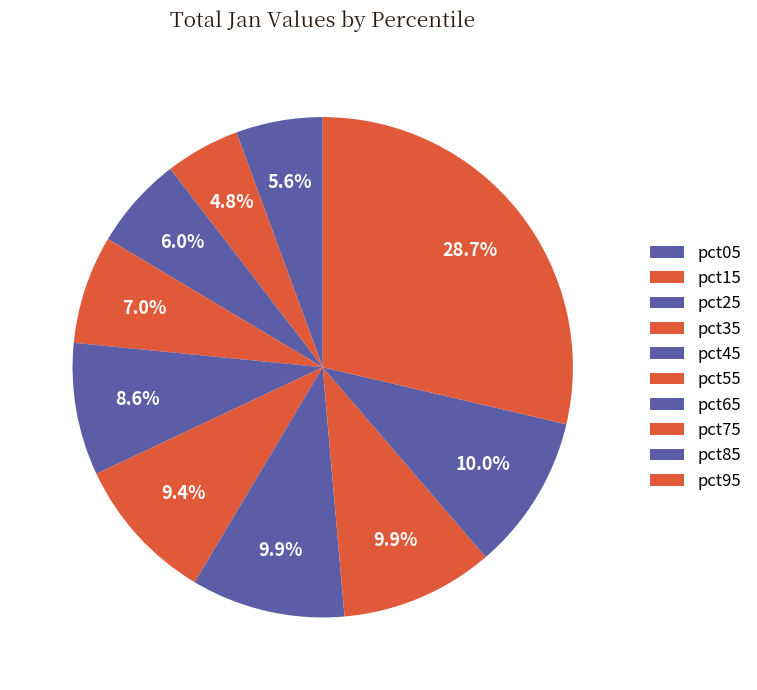

Is pct35 the majority of the pie?

No